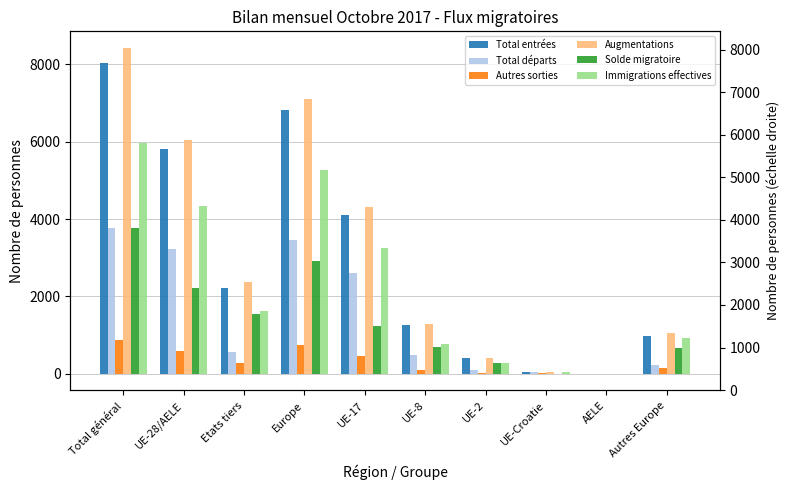

Where does the Total entrées series first go above 2224?

Total général